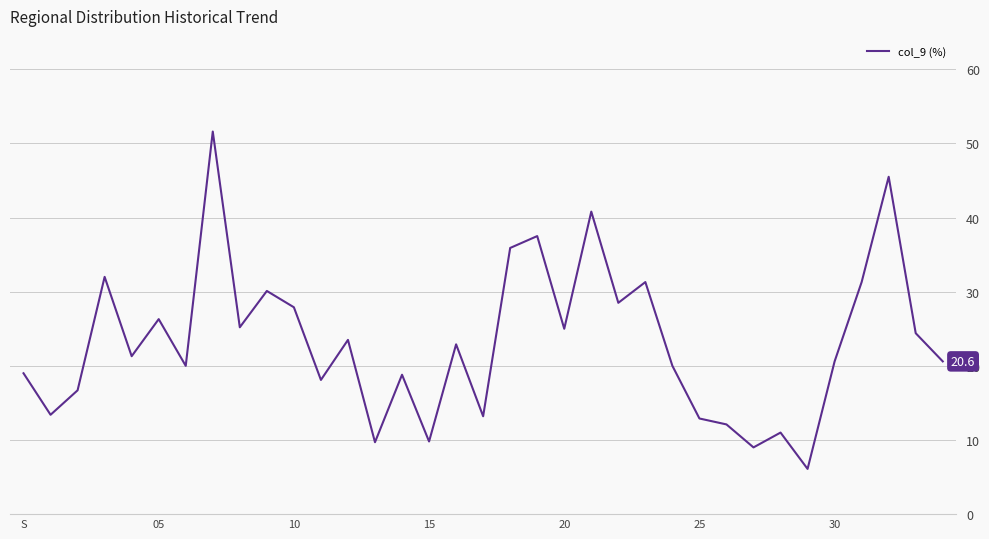

What is the difference between the maximum and minimum values?

45.5